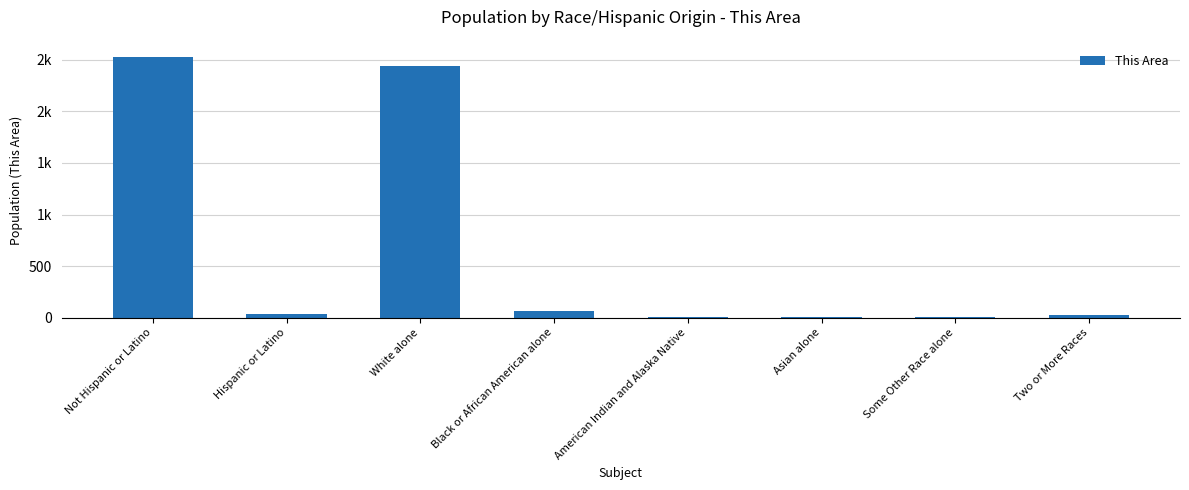

List the labels in order of value, smallest first.

Some Other Race alone, Asian alone, American Indian and Alaska Native, Two or More Races, Hispanic or Latino, Black or African American alone, White alone, Not Hispanic or Latino